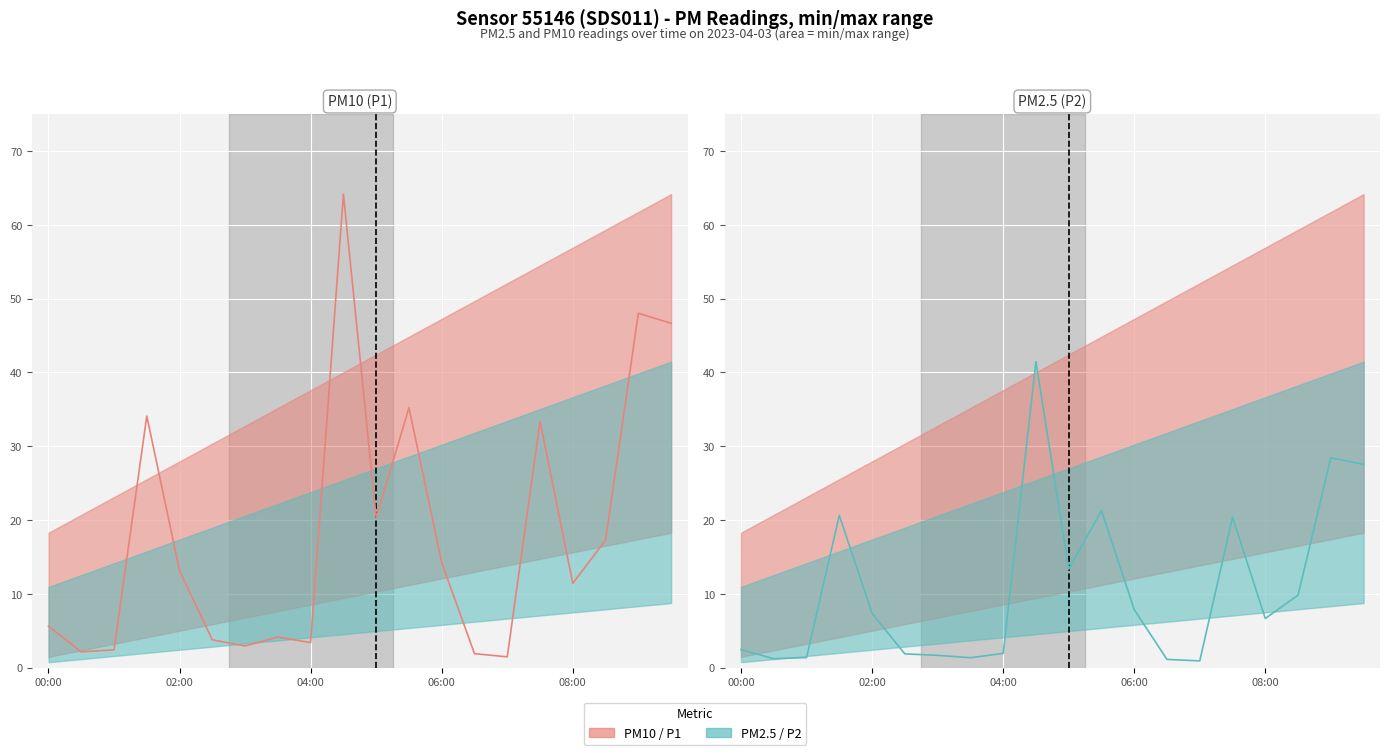

Read the PM10 (P1) value at 04:00.

3.4